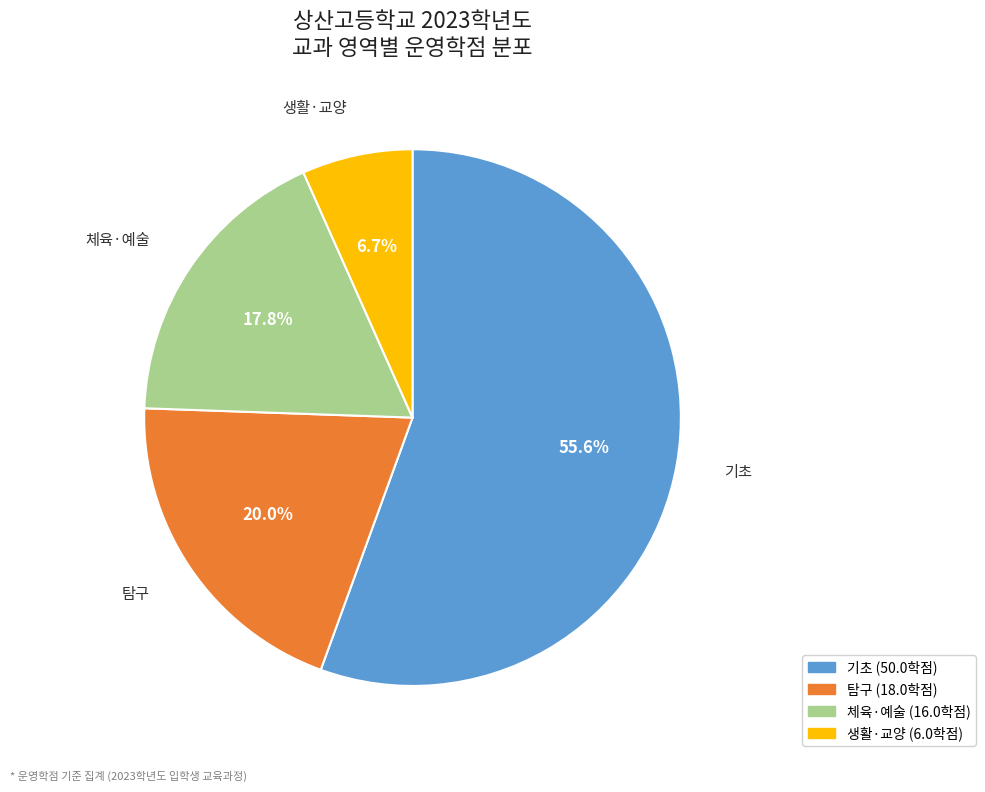

Is there any slice that represents more than half of the pie?

Yes